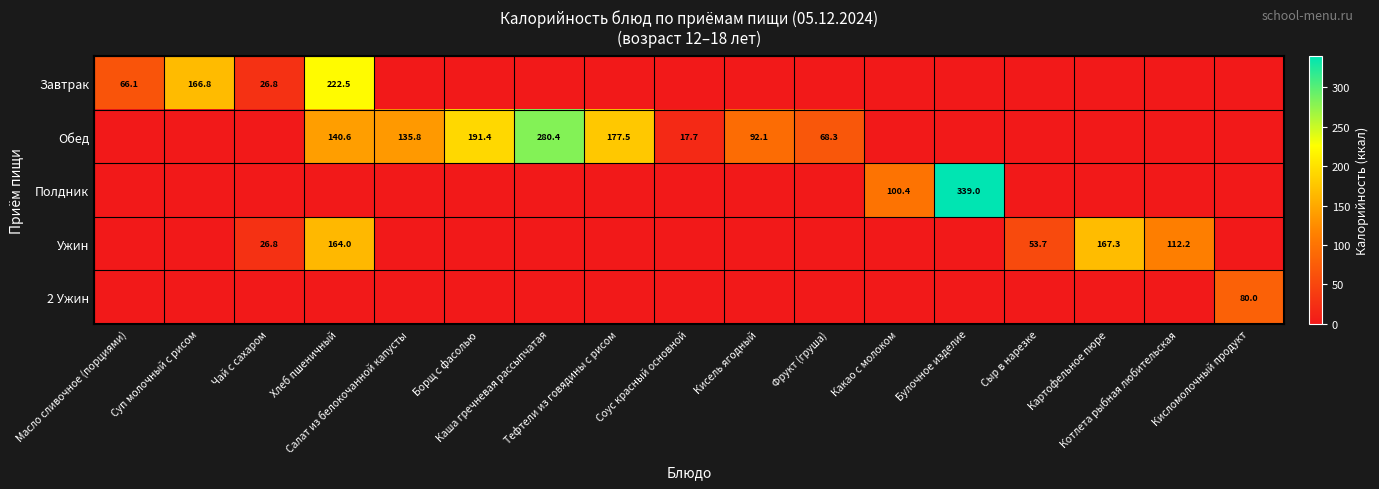

How many series are shown in this chart?

5